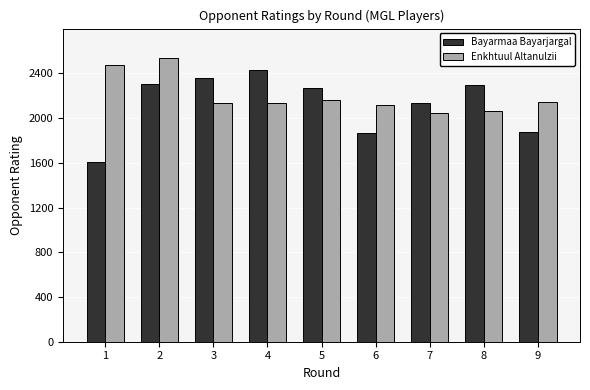

How many distinct data groups are displayed?

2